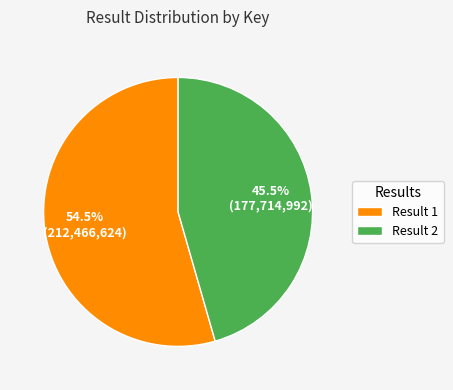

Rank the categories by value from highest to lowest.

Result 1, Result 2